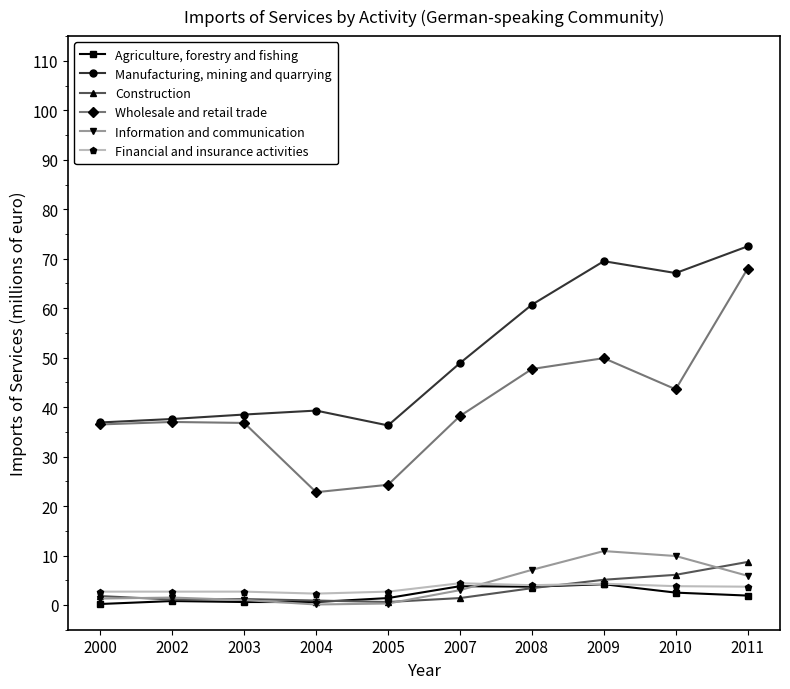

True or false: Agriculture, forestry and fishing and Wholesale and retail trade intersect in this chart.

False